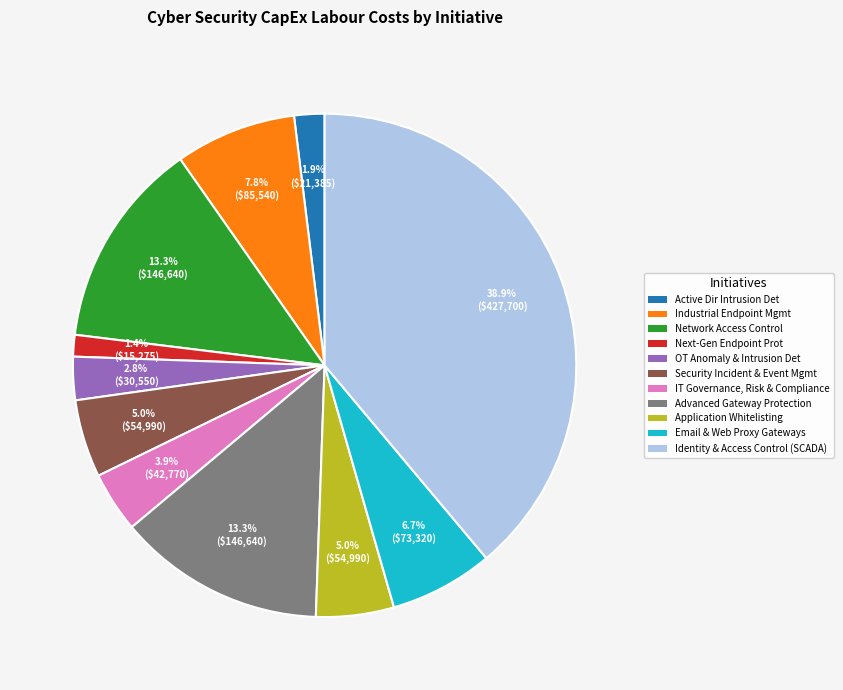

Does any single category account for the majority?

No